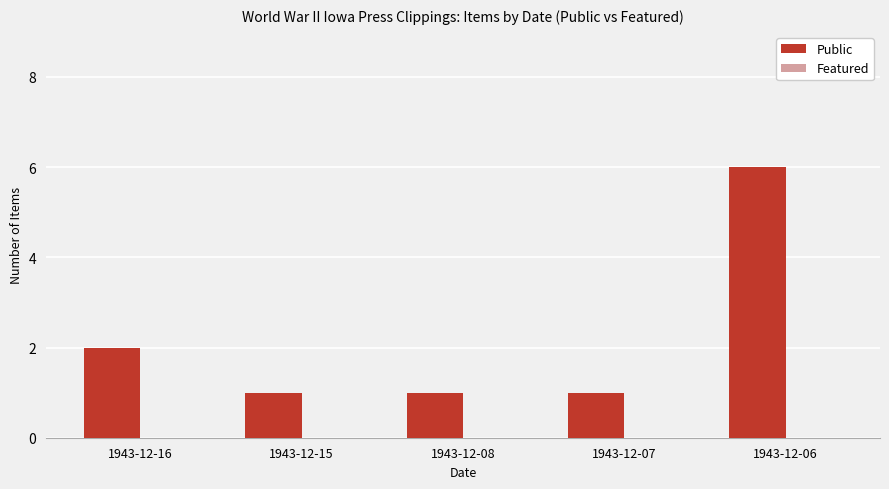

Between 1943-12-16 and 1943-12-07, which is larger?

1943-12-16